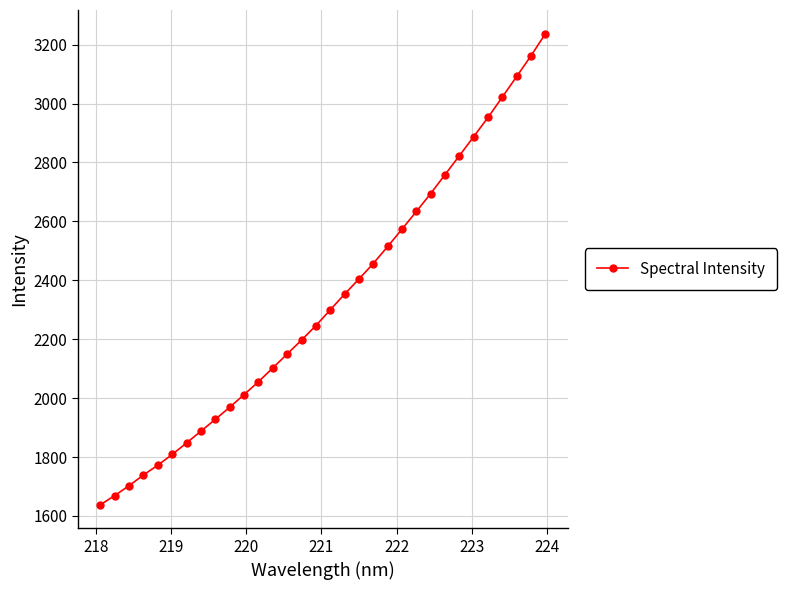

What is the smallest value displayed?

1637.8